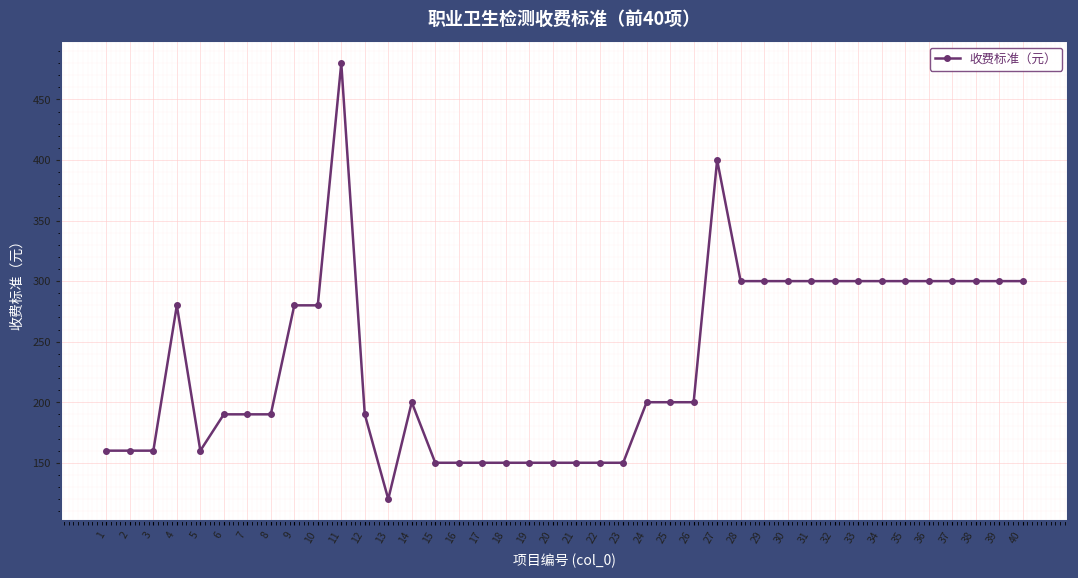

Which label corresponds to the smallest value in the chart?

13